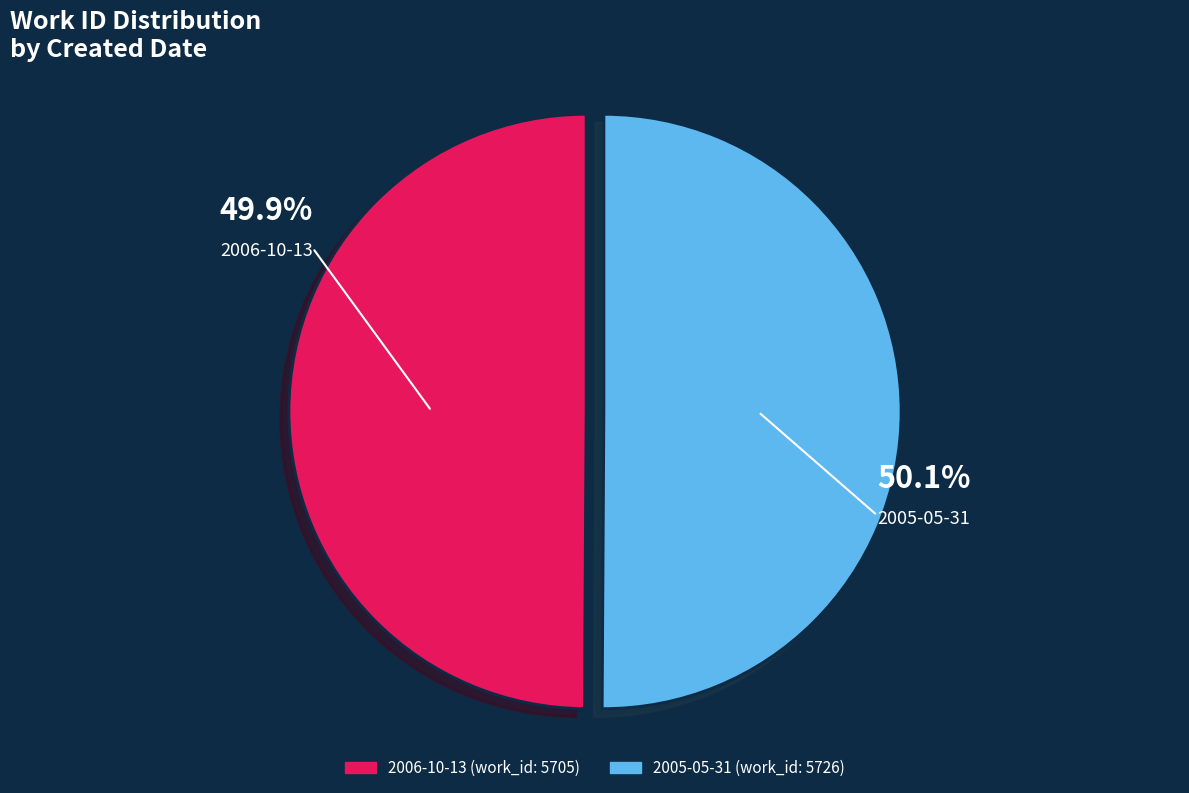

Approximately how many times larger is the value at 2005-05-31 compared to 2006-10-13?

1.0